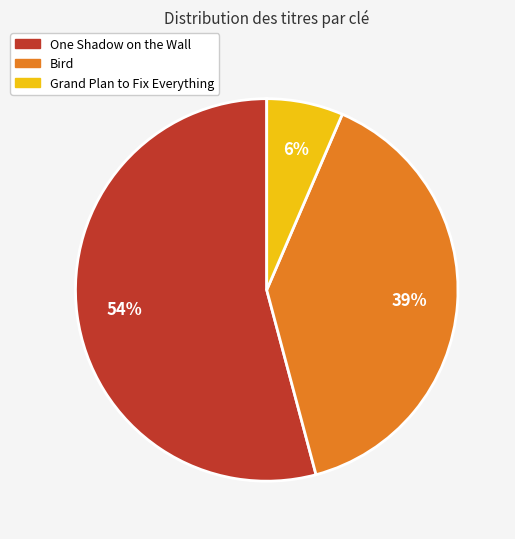

What is the smallest slice in the pie chart?

Grand Plan to Fix Everything